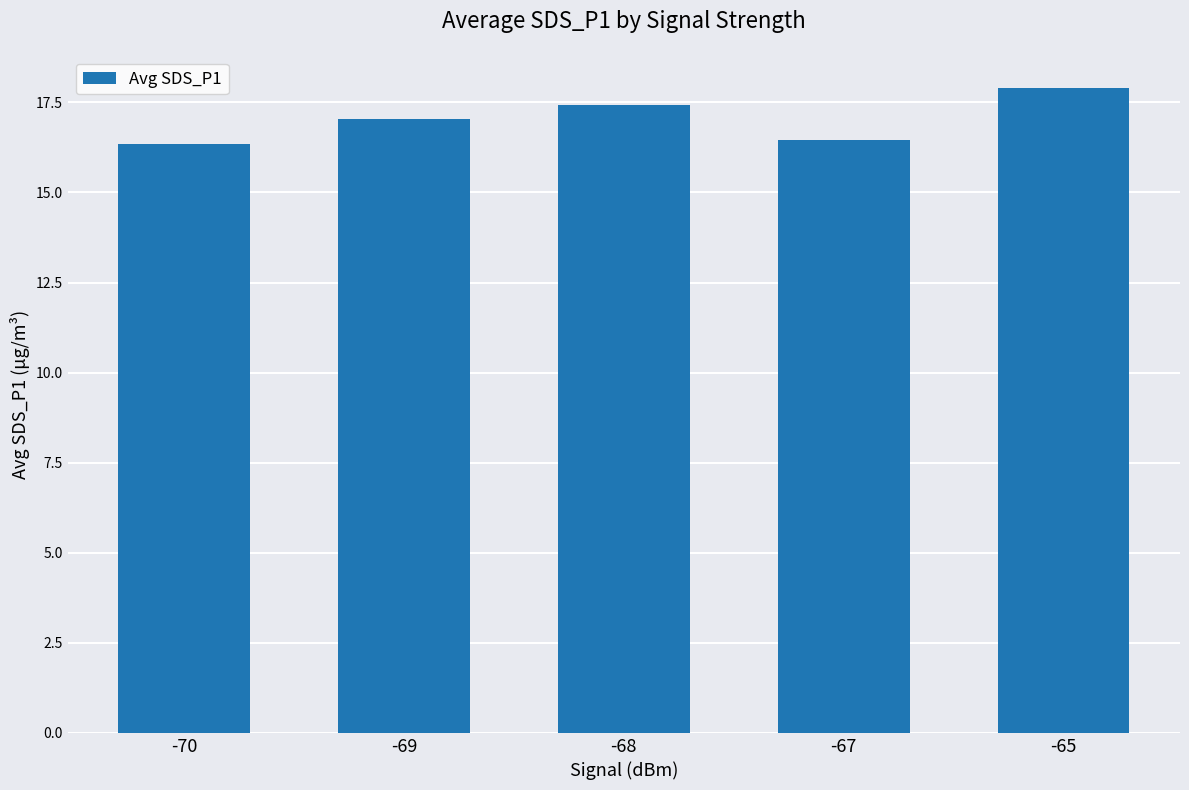

What is the difference between the second highest and minimum values?

1.1